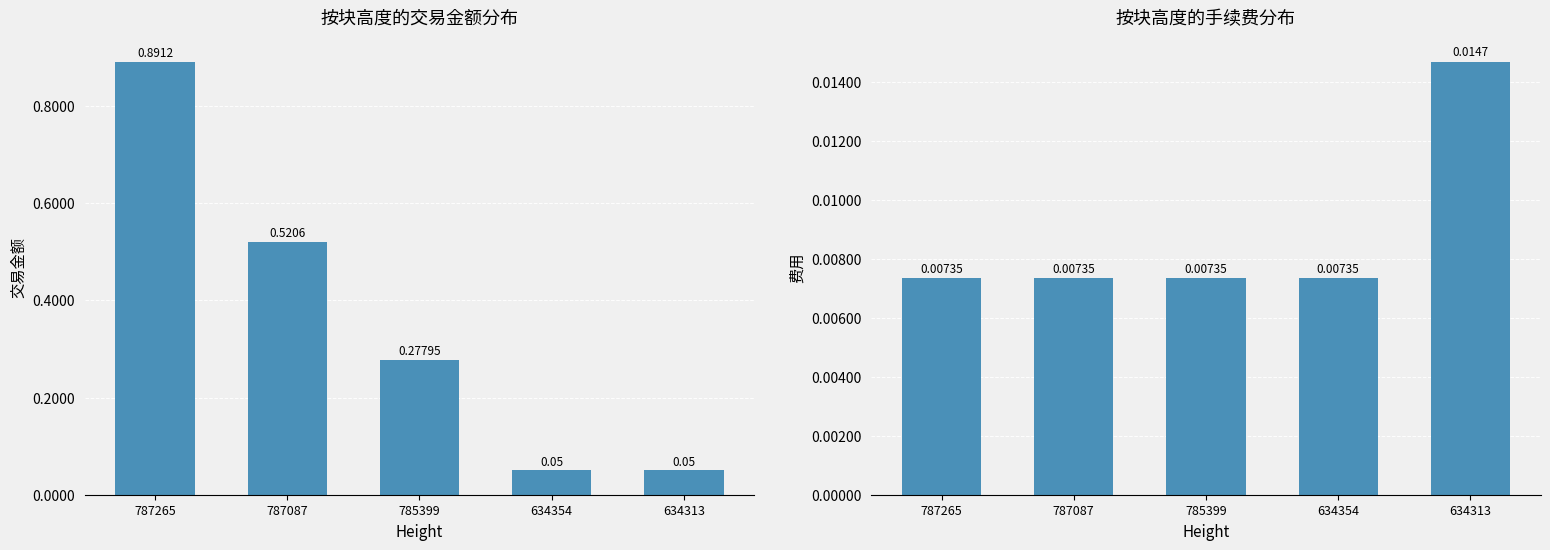

The Fee series shows 0.0 at 634313. True or false?

True